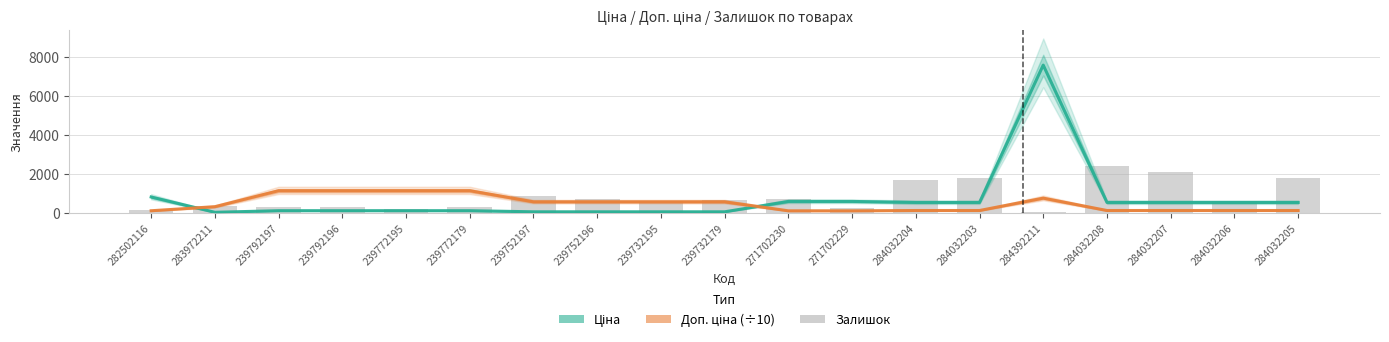

What is the minimum value for Ціна?

32.0